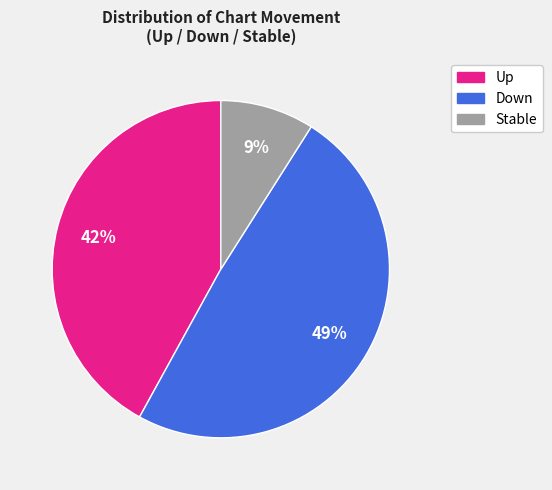

How many slices are in this pie chart?

3